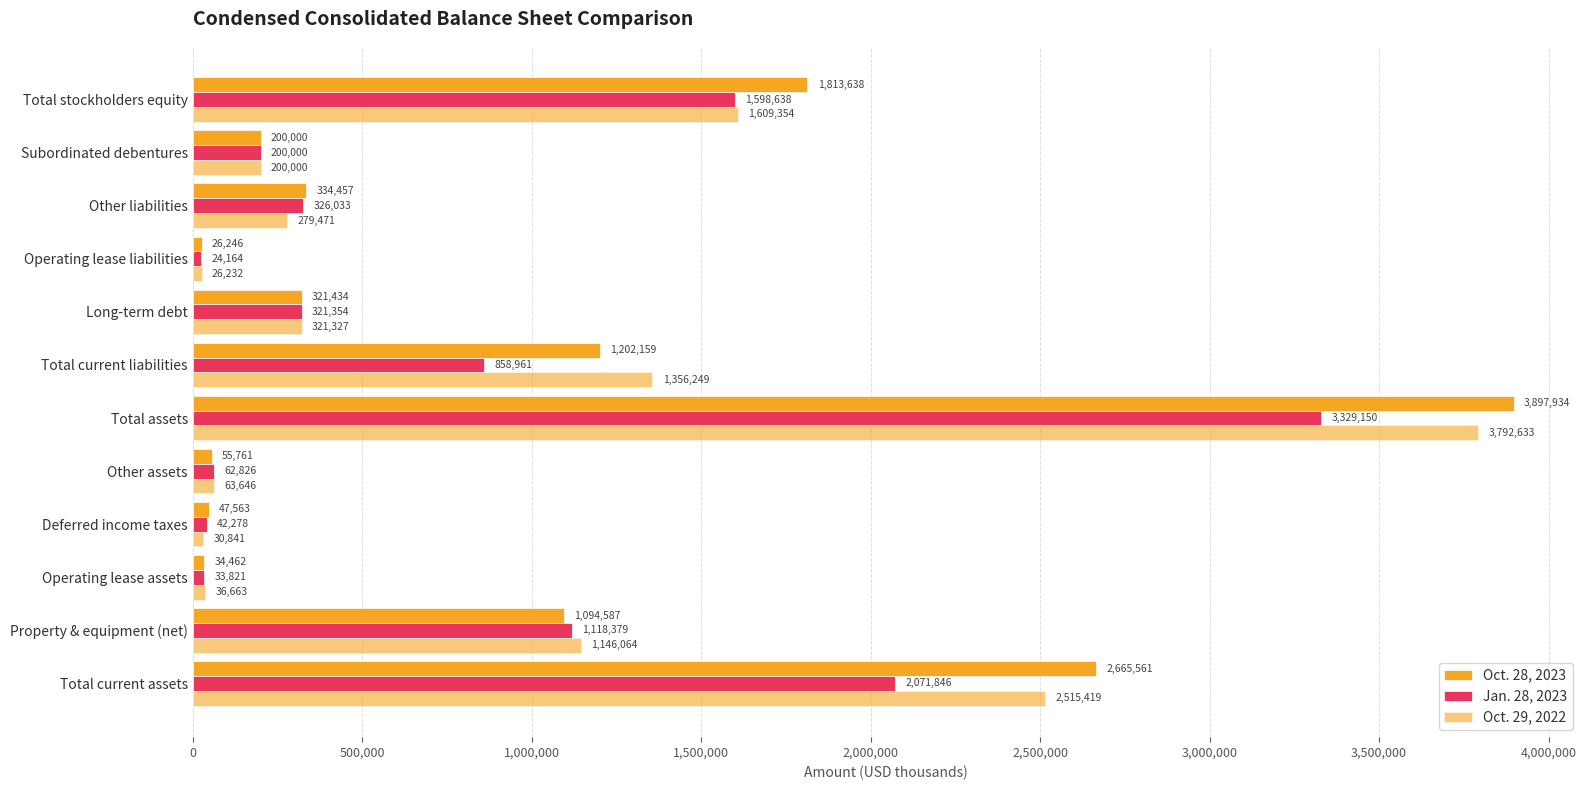

How many data points in Oct. 29, 2022 are less than 321327?

6